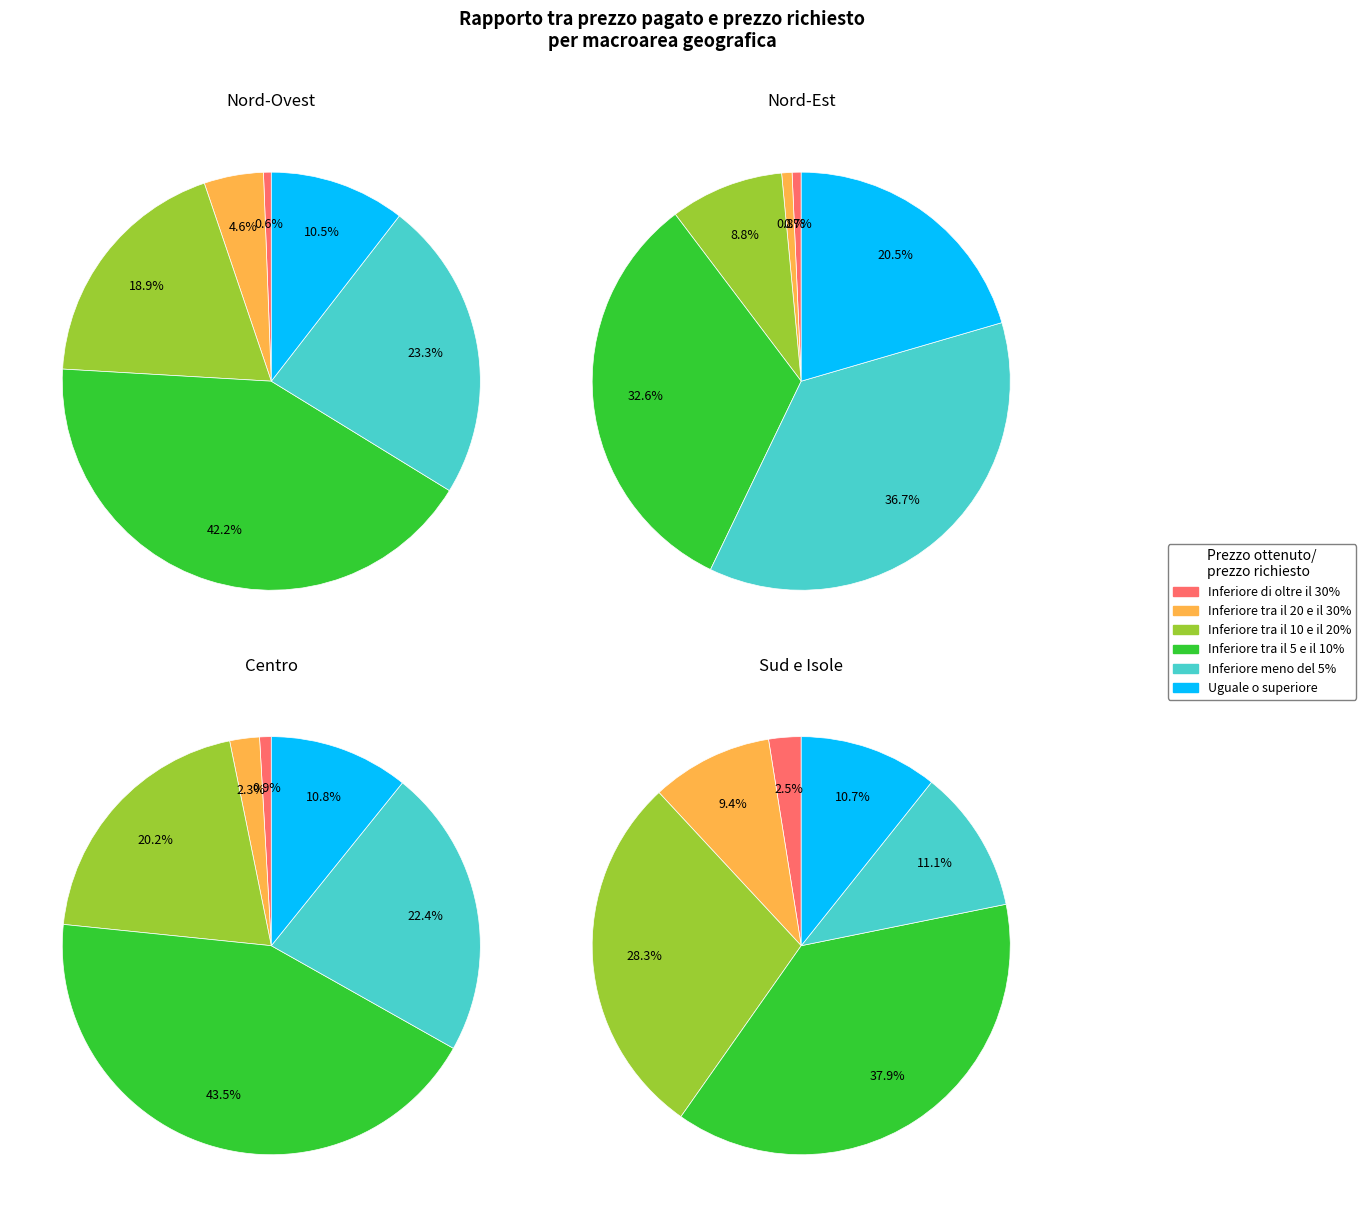

The Sud e Isole slice represents 20% of the pie. True or false?

True